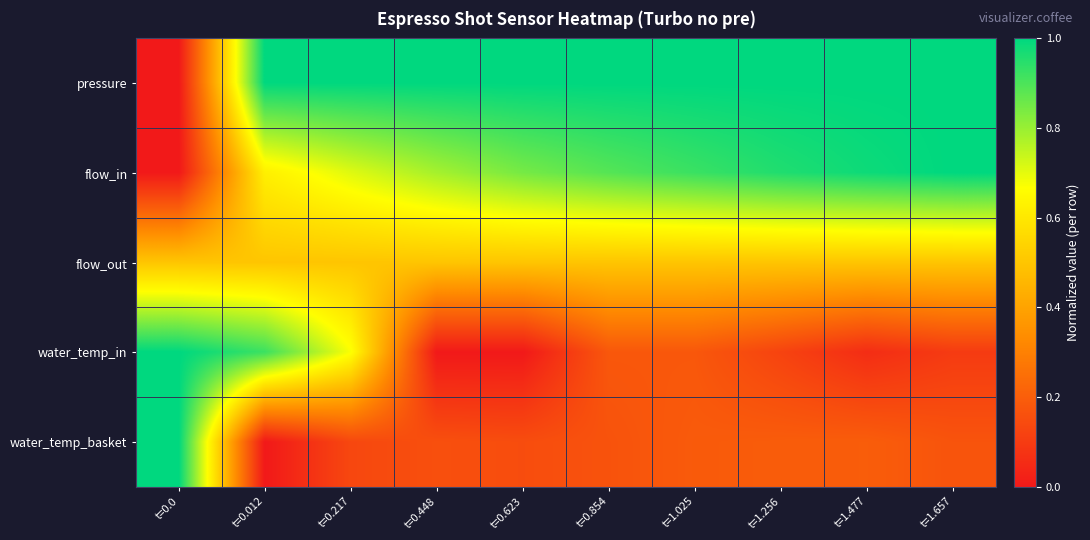

Rank the series at t=1.256 from highest to lowest value.

pressure, flow_in, flow_out, water_temp_basket, water_temp_in